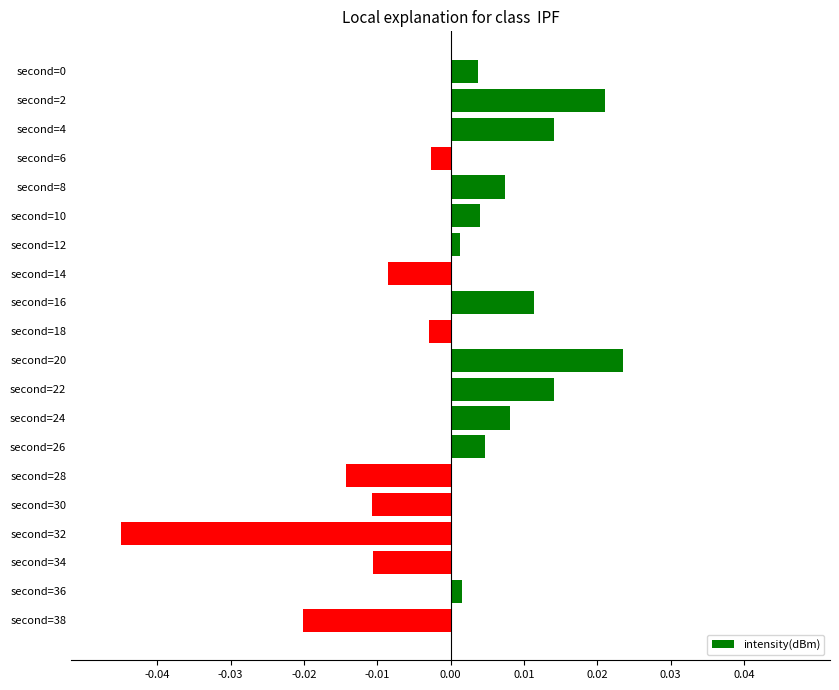

Which has a higher value, second=24 or second=20?

second=20